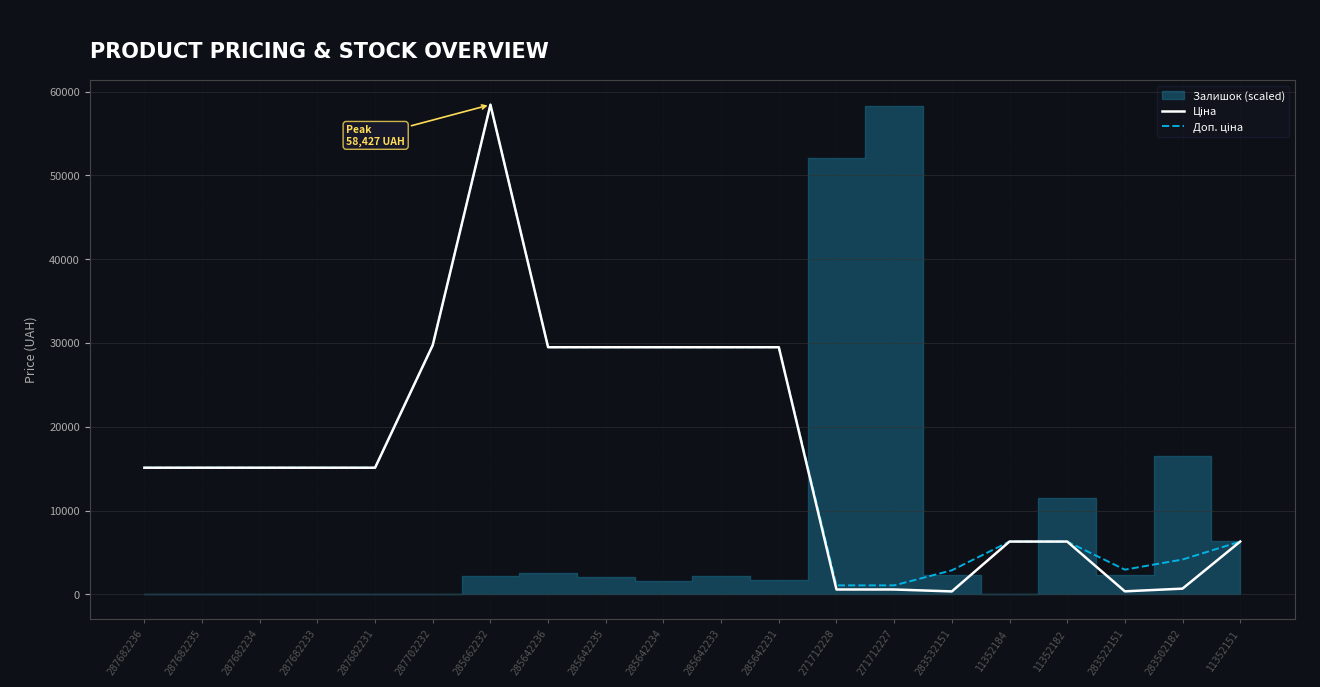

Reading left to right, transcribe all the data shown in this chart.

Ціна: 15120.0	15120.0	15120.0	15120.0	15120.0	29747.2	58426.5	29491.5	29491.5	29491.5	29491.5	29491.5	589.9	589.9	359.9	6308.8	6308.8	369.5	694.3	6308.8
Доп. ціна: 15120.0	15120.0	15120.0	15120.0	15120.0	29747.2	58426.5	29491.5	29491.5	29491.5	29491.5	29491.5	1081.7	1081.7	2878.8	6308.8	6308.8	2955.8	4165.6	6308.8